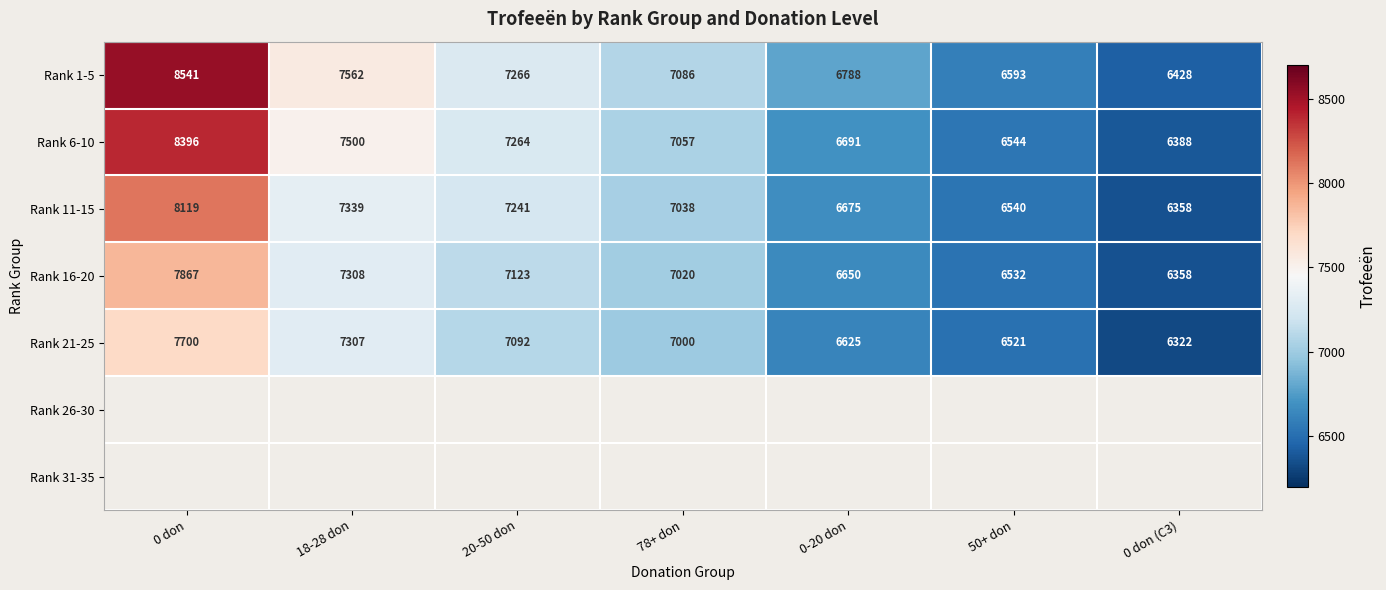

The Rank 11-15 series shows 2216 at 78+ don. True or false?

False